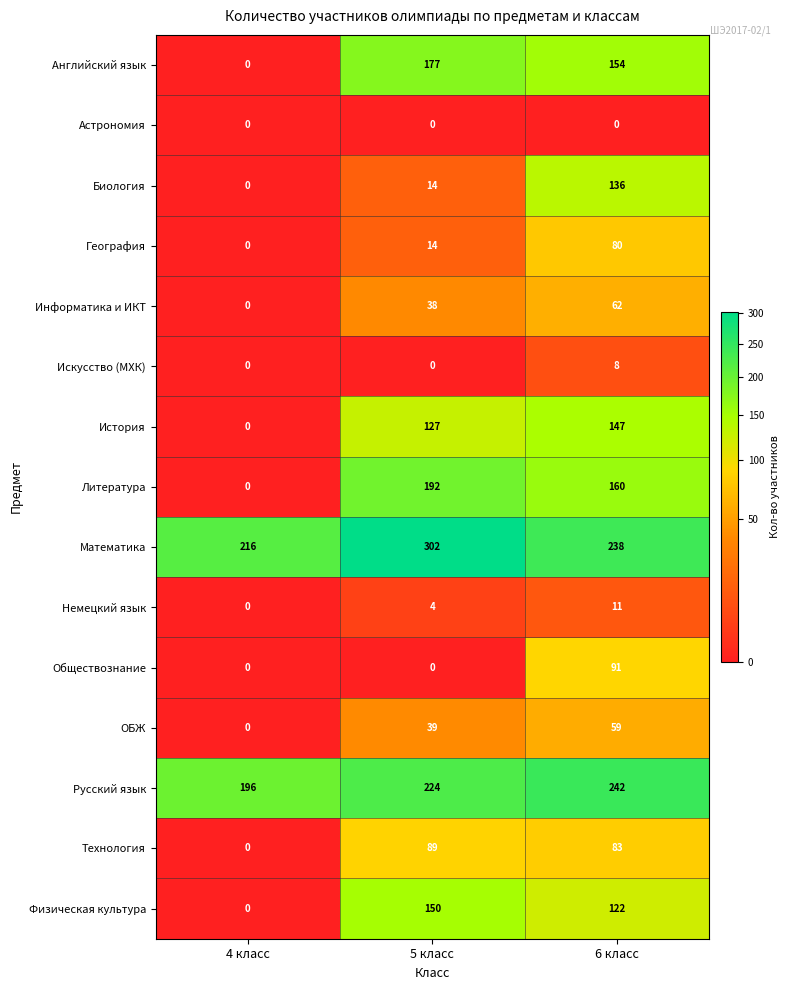

At how many categories does at least one series exceed 85?

3